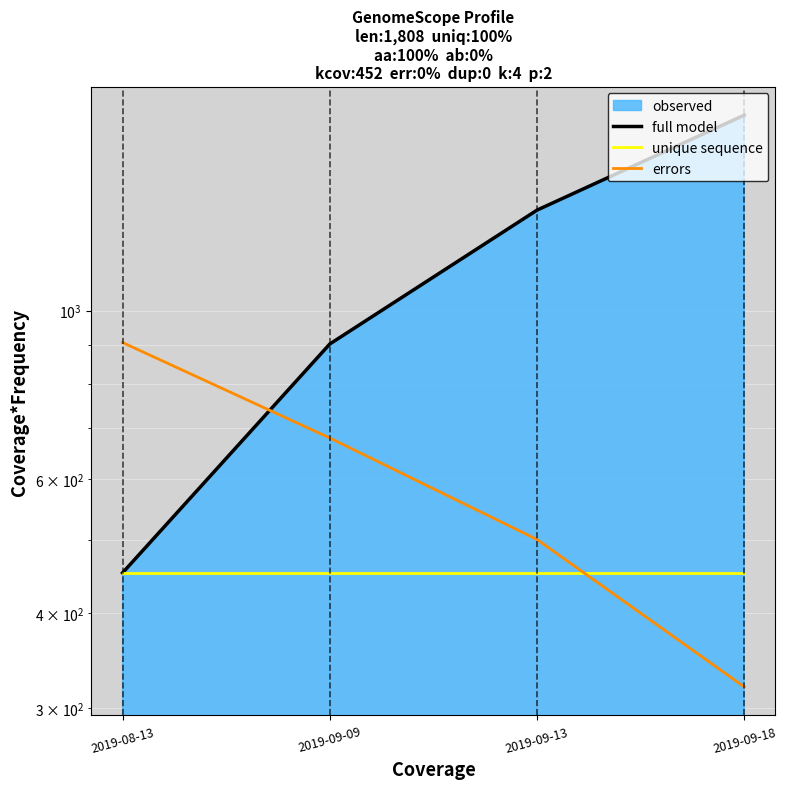

At 2019-09-13, list the series in order from smallest to largest.

unique sequence, errors, full model